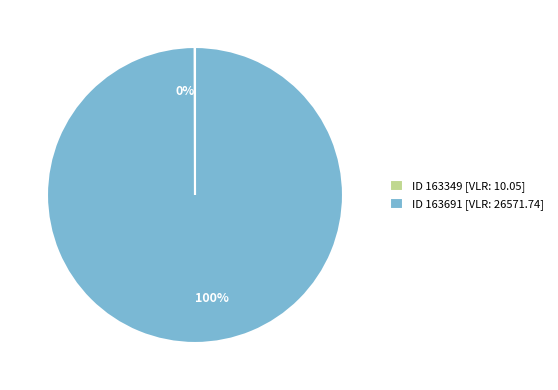

Which slice represents more than half of the pie?

ID 163691 [VLR: 26571.74]